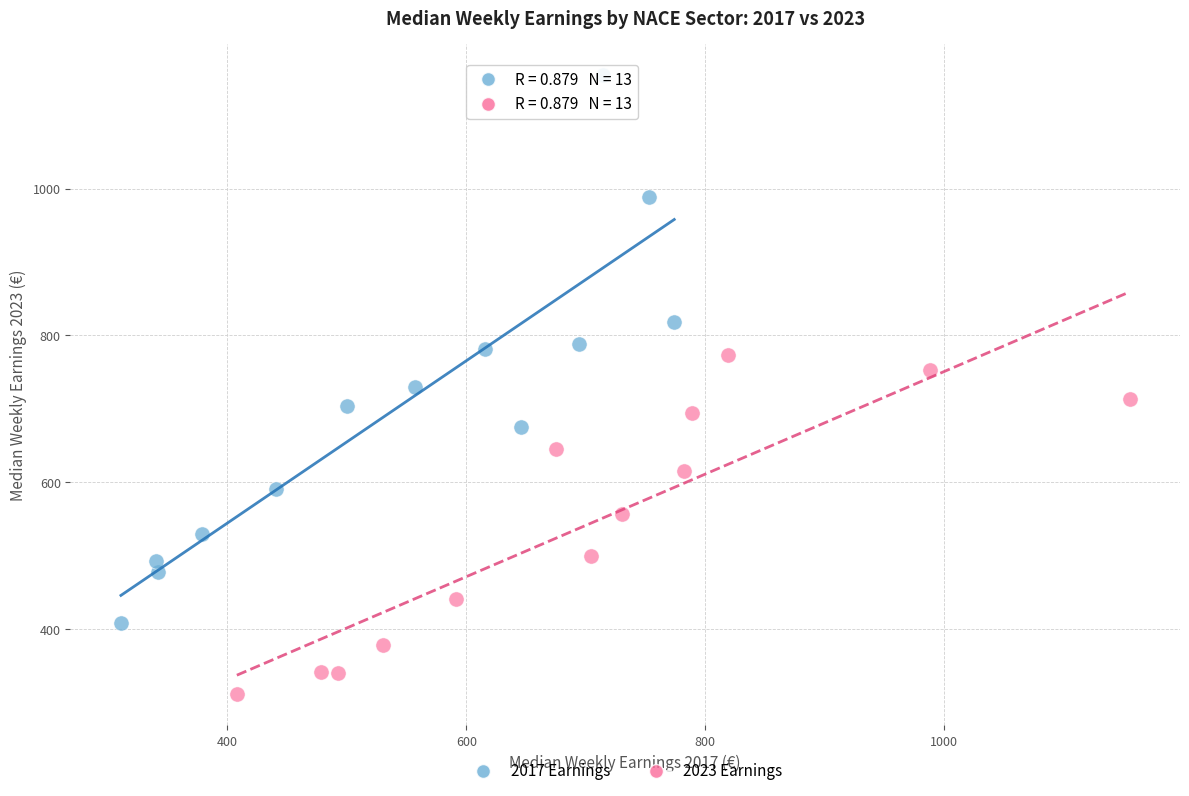

What are all the series names shown in the legend?

2017 Earnings, 2023 Earnings